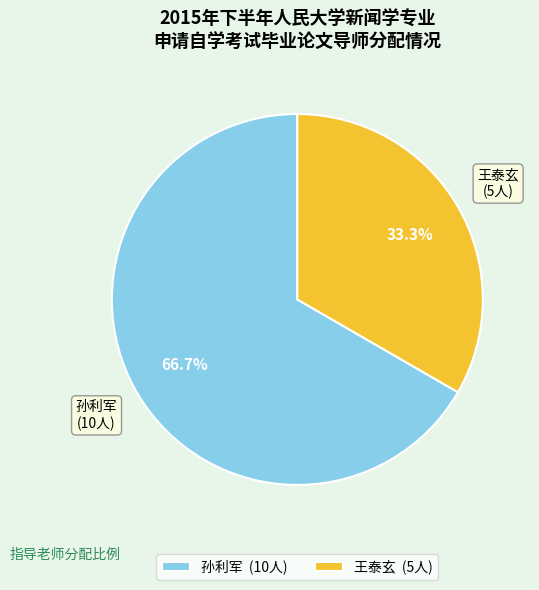

To the nearest percent, what is the difference between the largest and smallest slice percentages?

33%